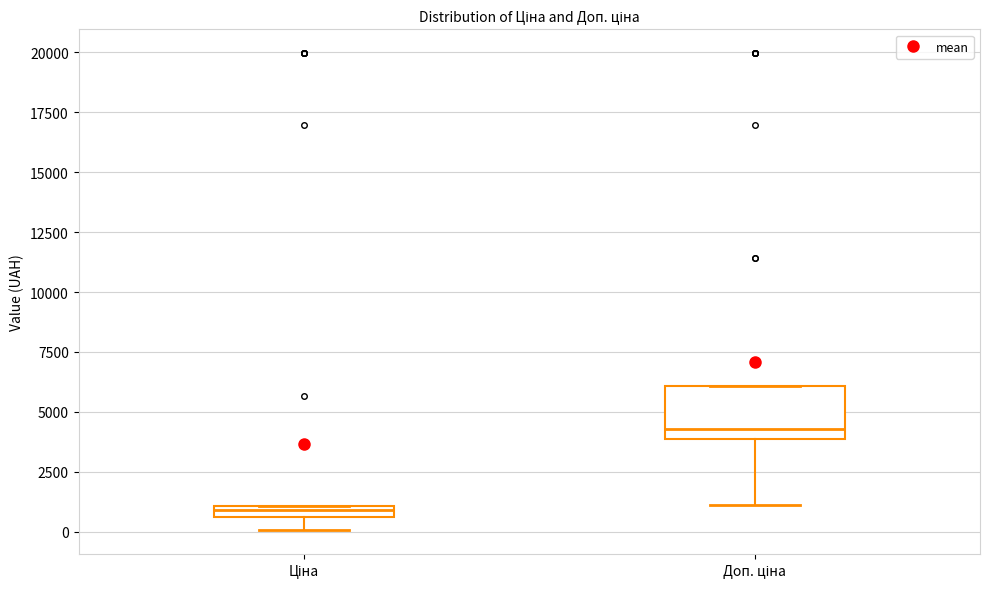

Which box's median line is the lowest?

Ціна